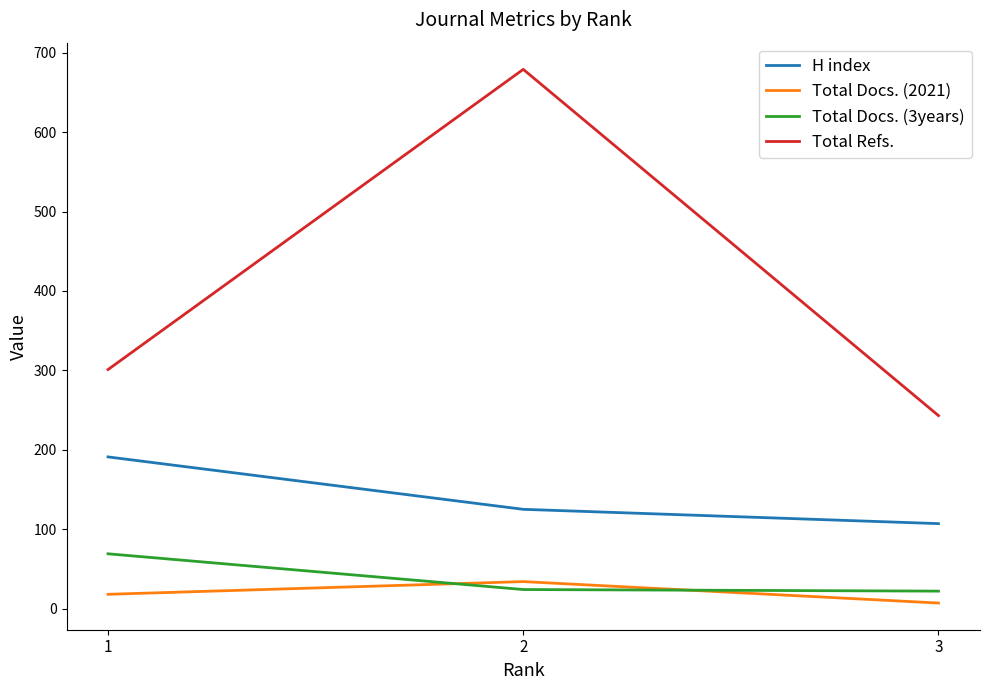

Where does the H index series first go above 125?

1